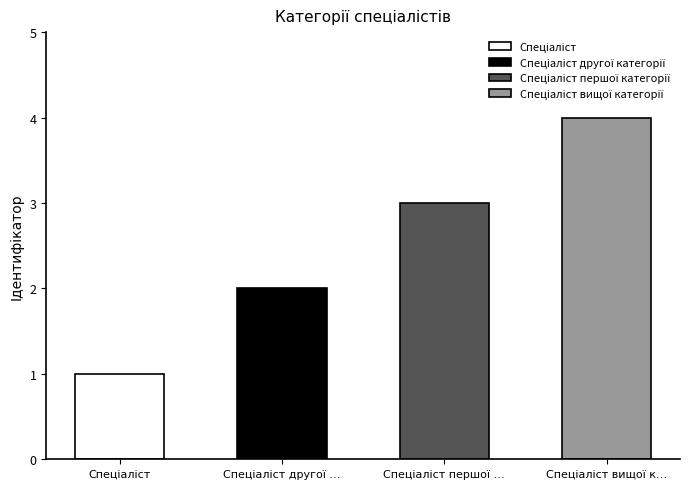

What position from the left is Спеціаліст другої категорії?

2